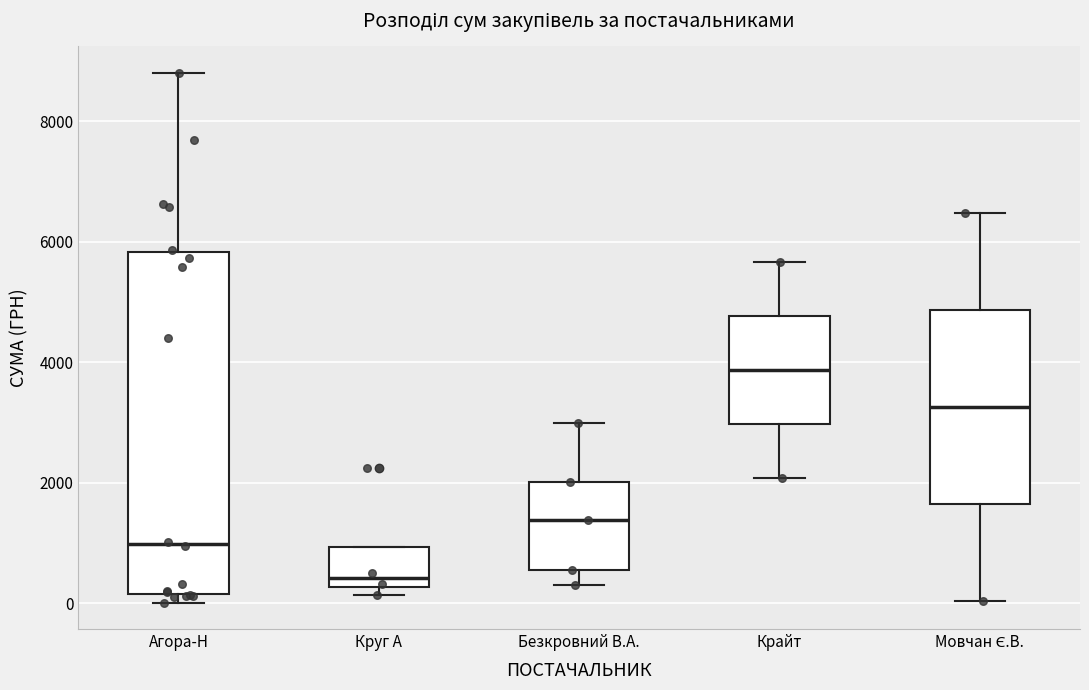

Reading left to right, transcribe this box plot: for each box, give where its median line is, the range the box spans, and where its two whiskers end, as read against the y-axis. The values are not printed on the chart, so give them approximately, as read against the axis.

Агора-Н: median 1000, box 200 to 5800, whiskers 0 to 8800
Круг А: median 400, box 200 to 1000, whiskers 200 (just below the box's lower edge) to 1000
Безкровний В.А.: median 1400, box 600 to 2000, whiskers 400 to 3000
Крайт: median 3800, box 3000 to 4800, whiskers 2000 to 5600
Мовчан Є.В.: median 3200, box 1600 to 4800, whiskers 0 to 6400